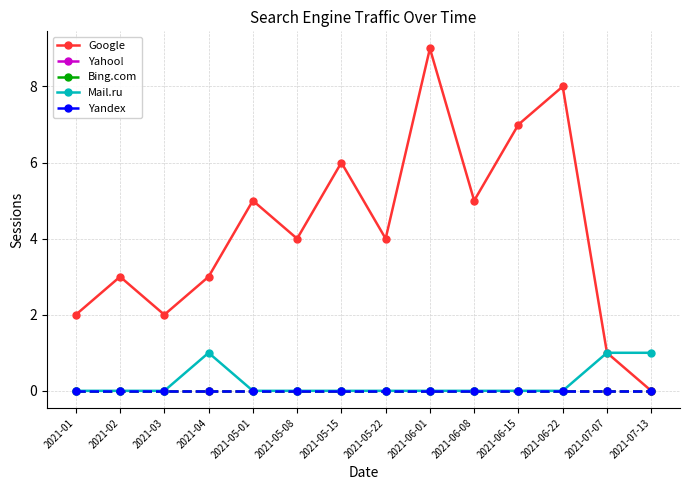

What is the label of the 12th point from the left?

2021-06-22